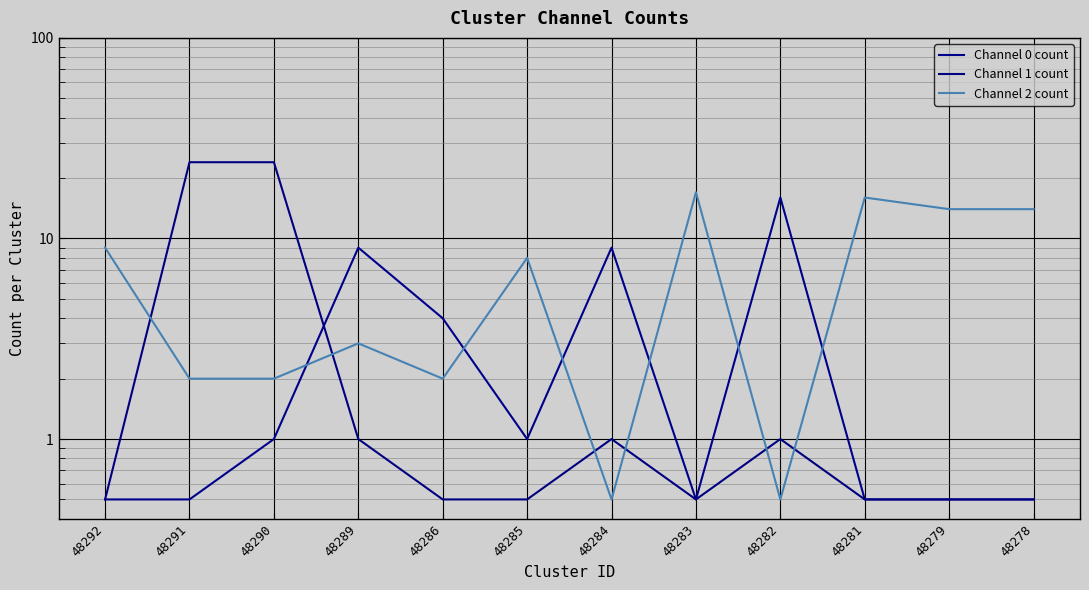

In Channel 1 count, how many points are lower than both neighbors (excluding endpoints)?

1